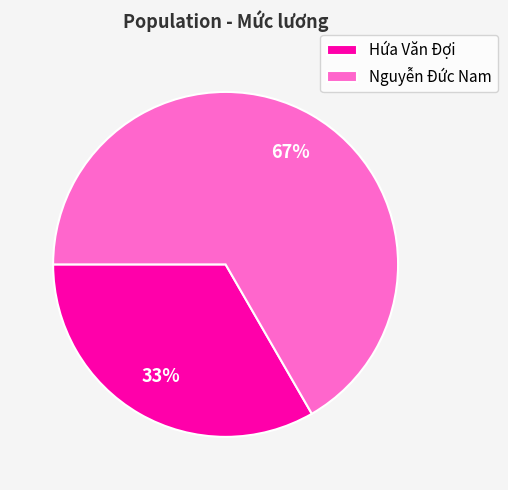

Which slice is the largest?

Nguyễn Đức Nam